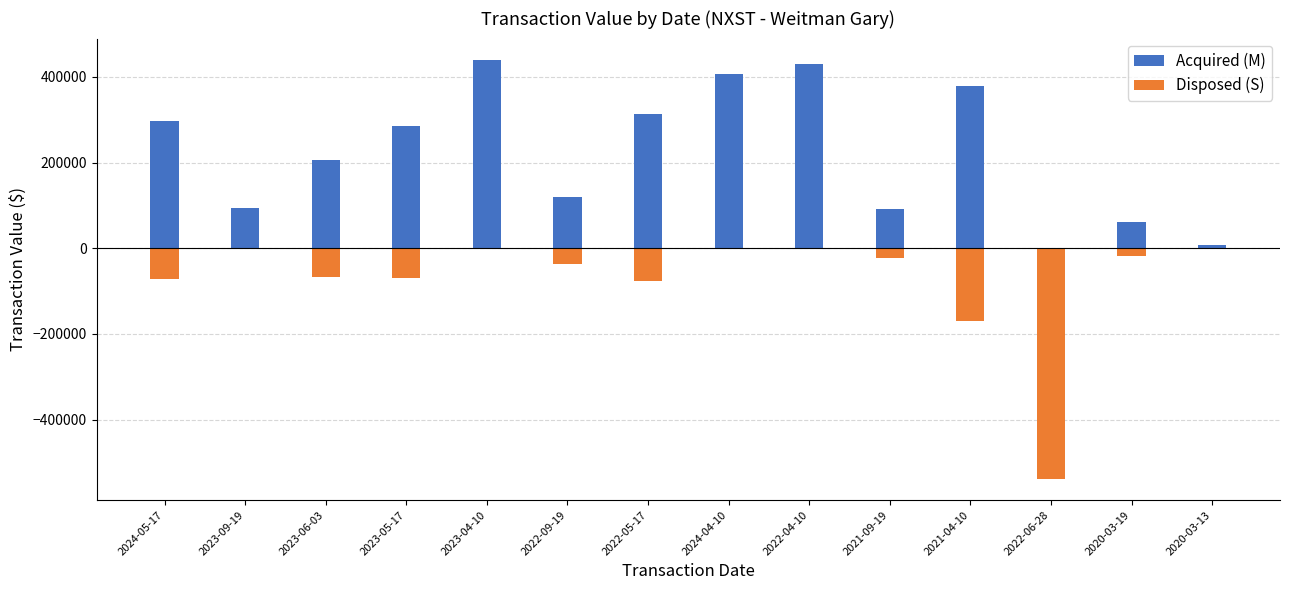

How many categories are shown in the chart?

14